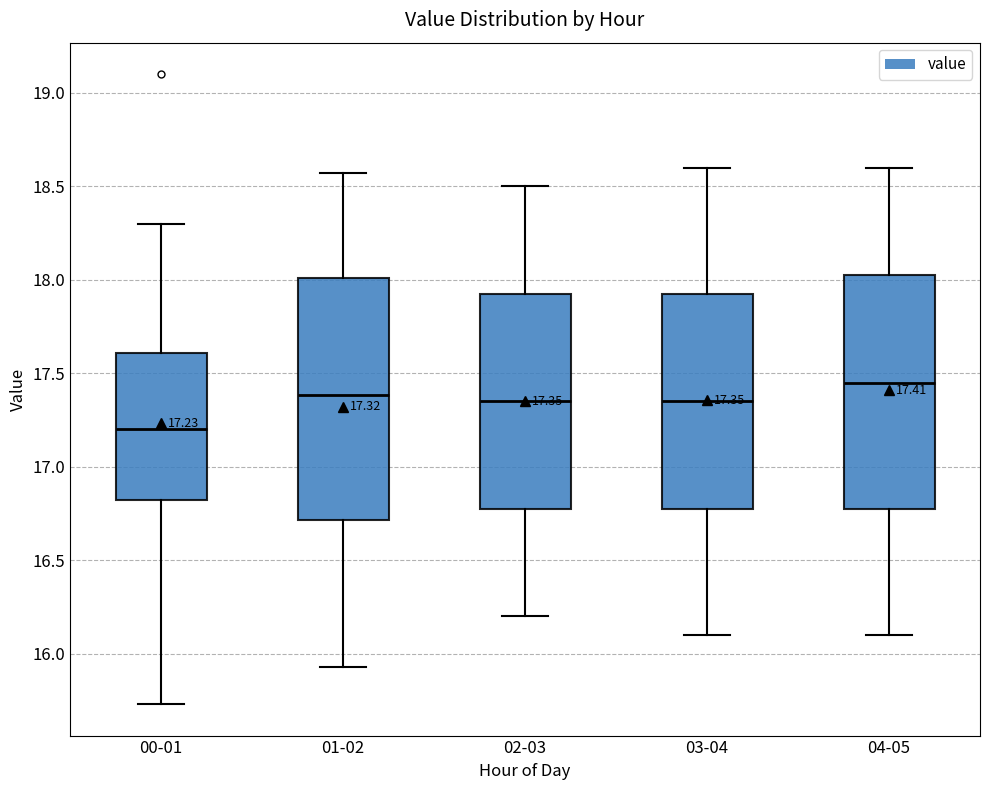

Which box has the lowest median line?

00-01